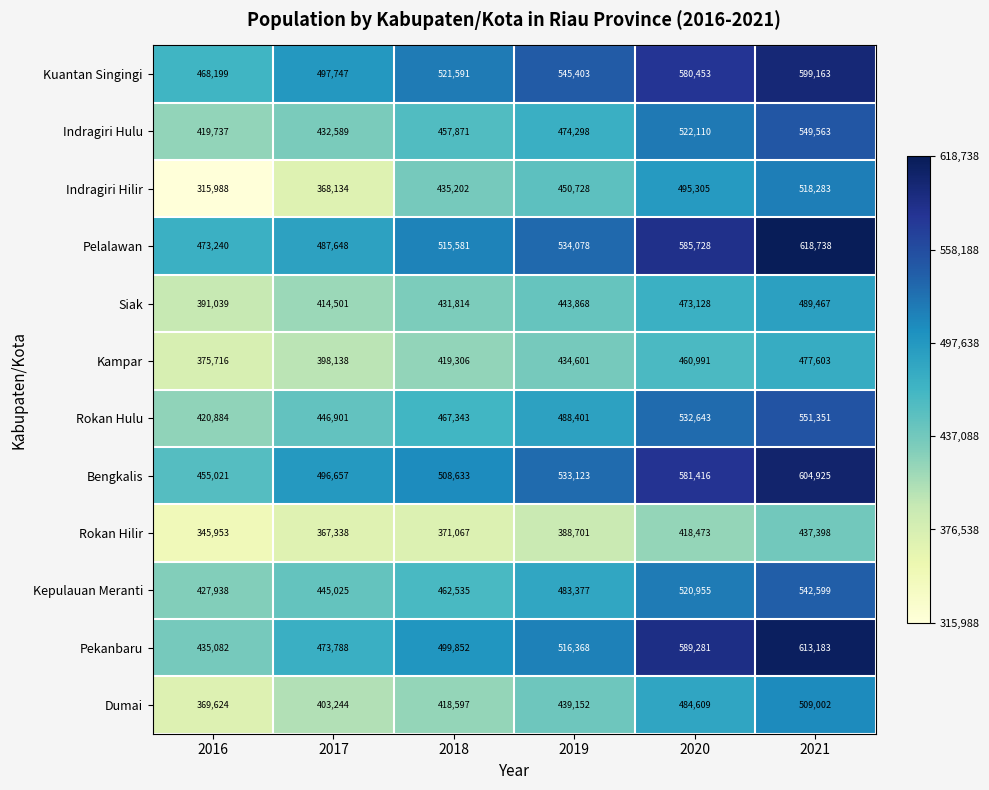

True or false: Rokan Hilir has a value of 100571 at 2016.

False